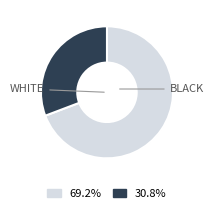

Is there a majority slice in this chart?

Yes